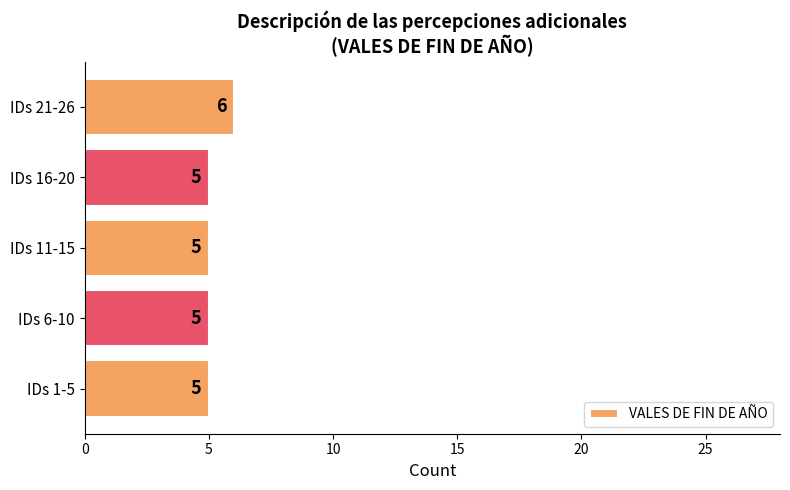

Reading bottom to top, extract all data points from this chart.

5	5	5	5	6